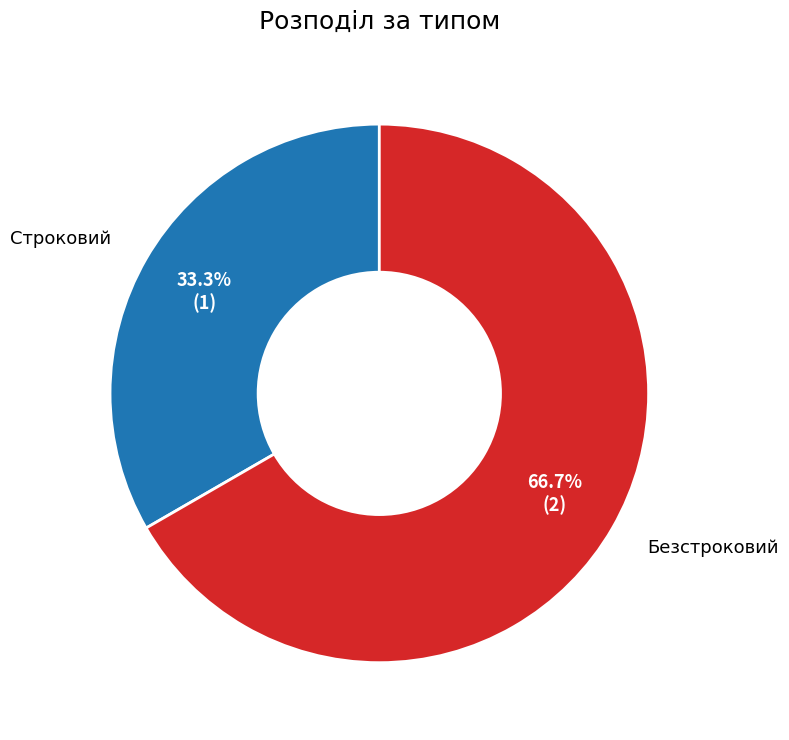

Which slice is the largest?

Безстроковий